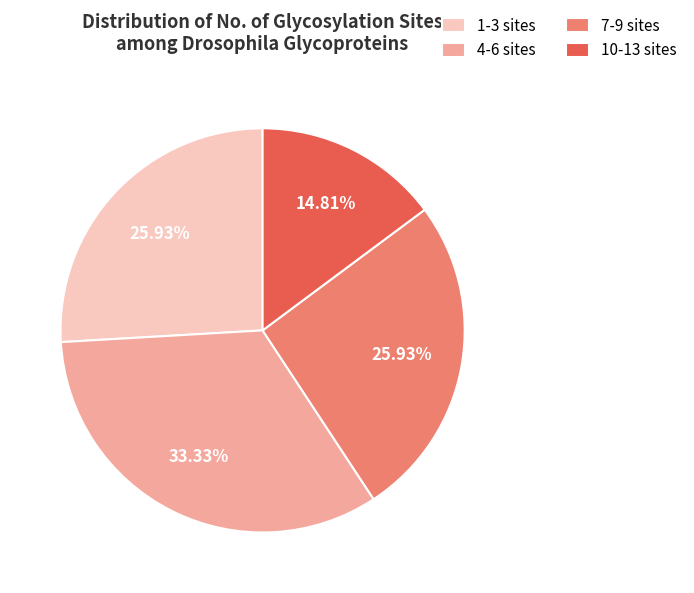

What is the smallest slice in the pie chart?

10-13 sites